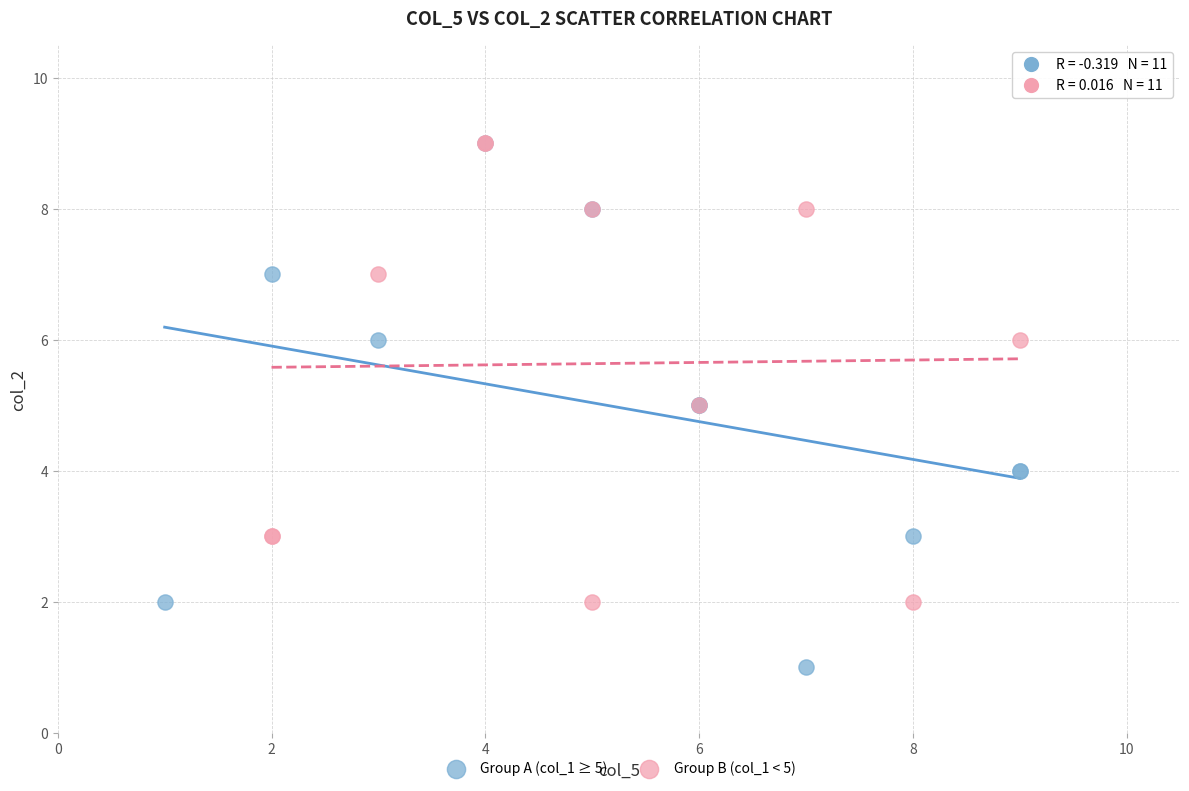

Which series has the largest Y range (max minus min)?

Group A (col_1 ≥ 5)